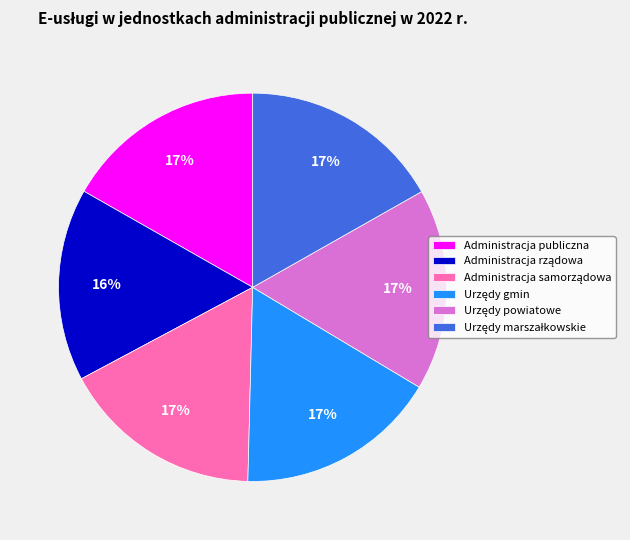

To the nearest percent, what is the average slice percentage?

17%